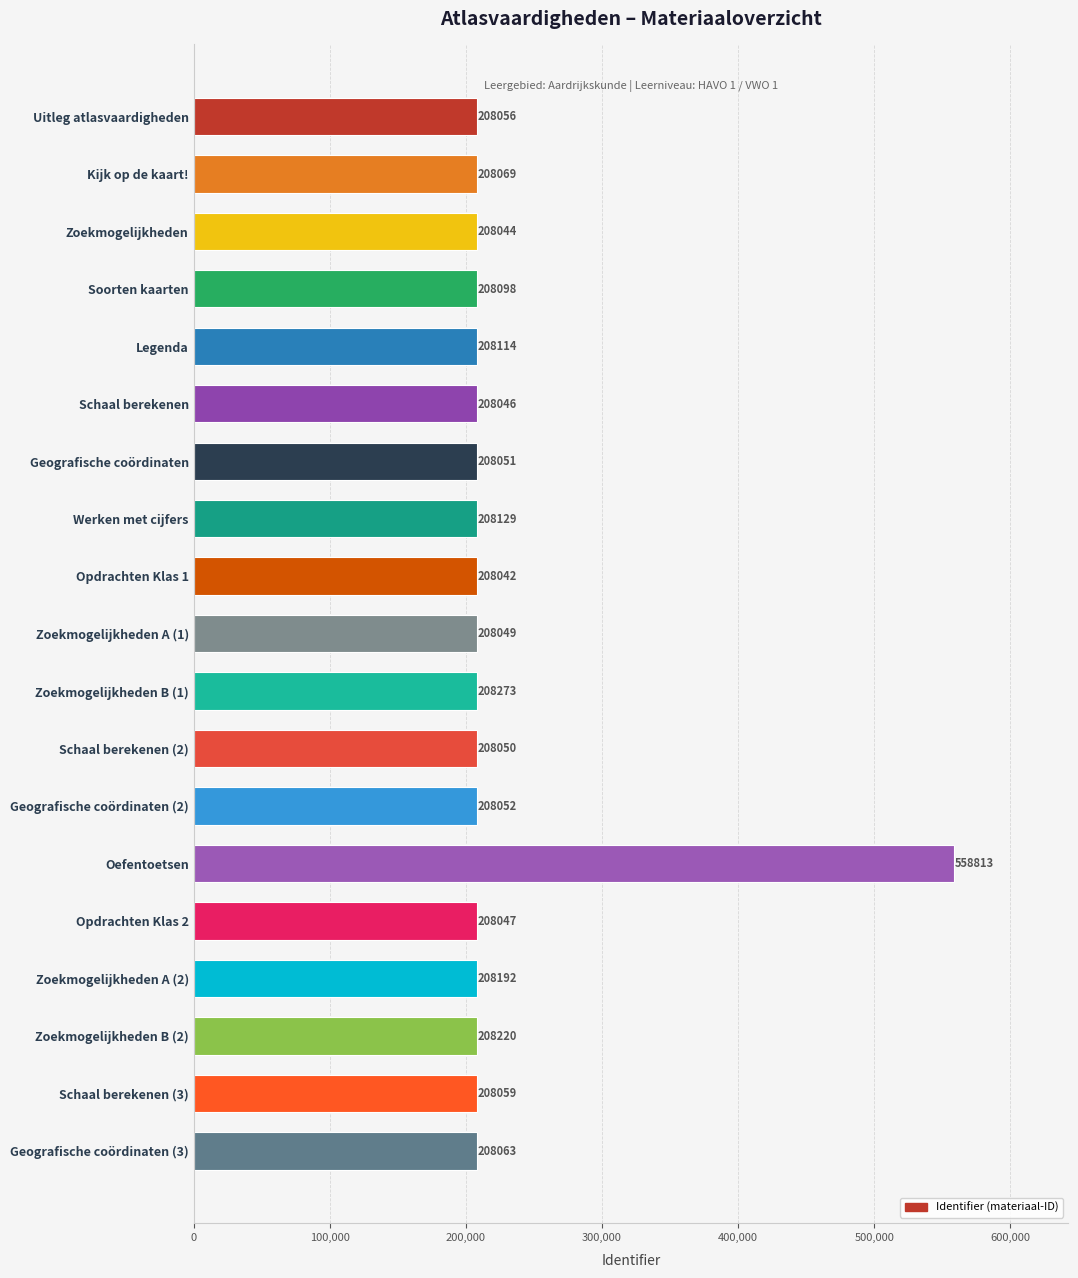

Is it true that the value at Kijk op de kaart! is 208069?

True